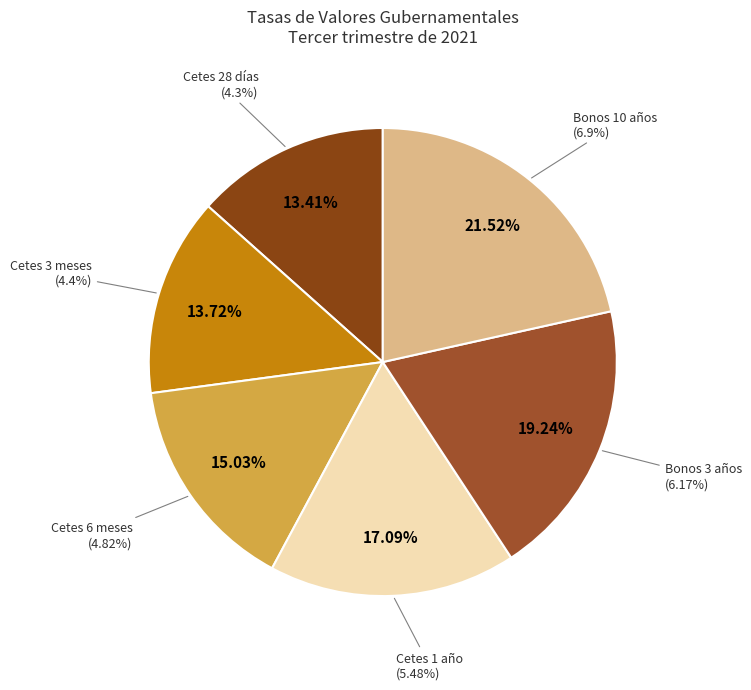

To the nearest percent, what portion does 10 años (Bonos) represent?

22%